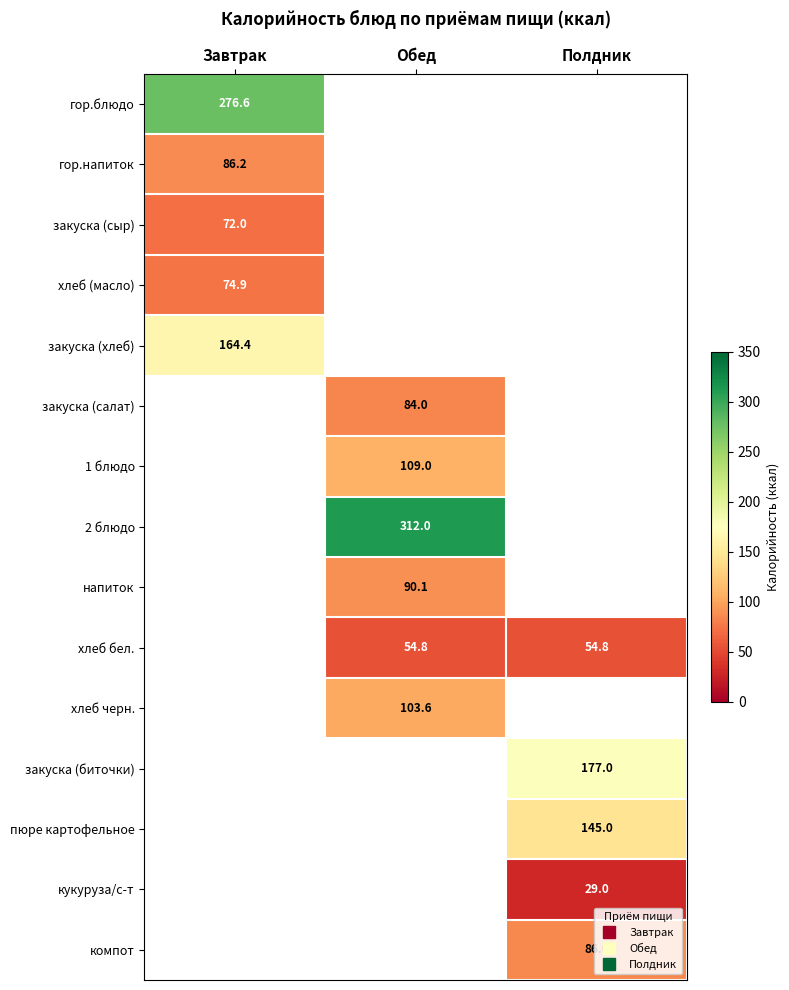

The value of напиток at Обед is 128.7. True or false?

False